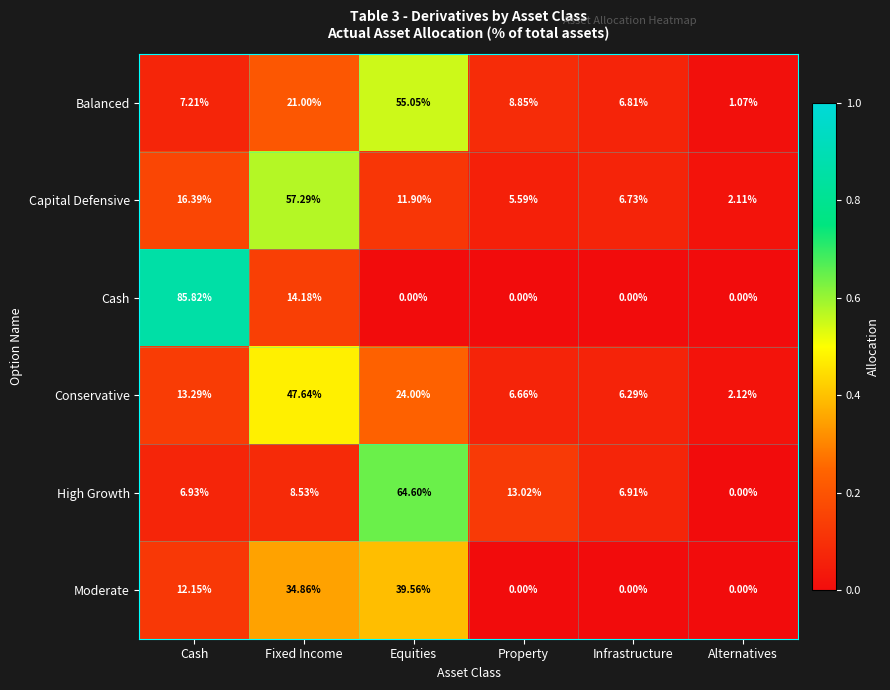

Is the value of High Growth at Property greater than the value of Capital Defensive at Cash?

No